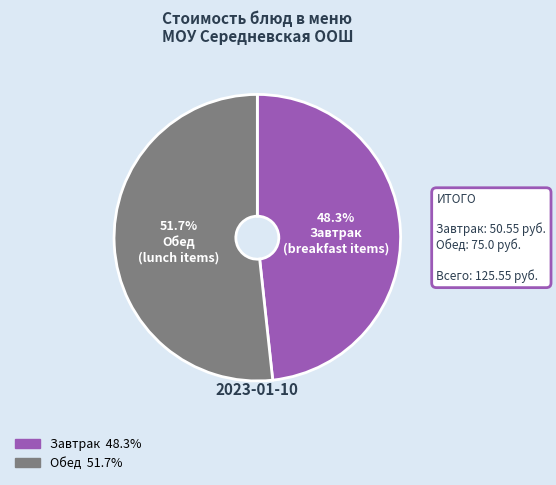

Is there a majority slice in this chart?

Yes